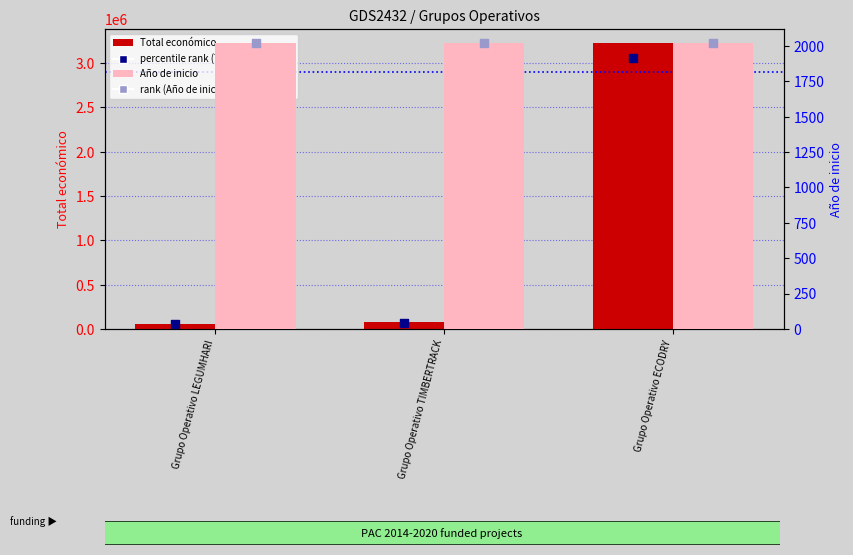

Is the value of Total económico at Grupo Operativo ECODRY greater than the value of rank (Año de inicio) at Grupo Operativo LEGUMHARI?

Yes